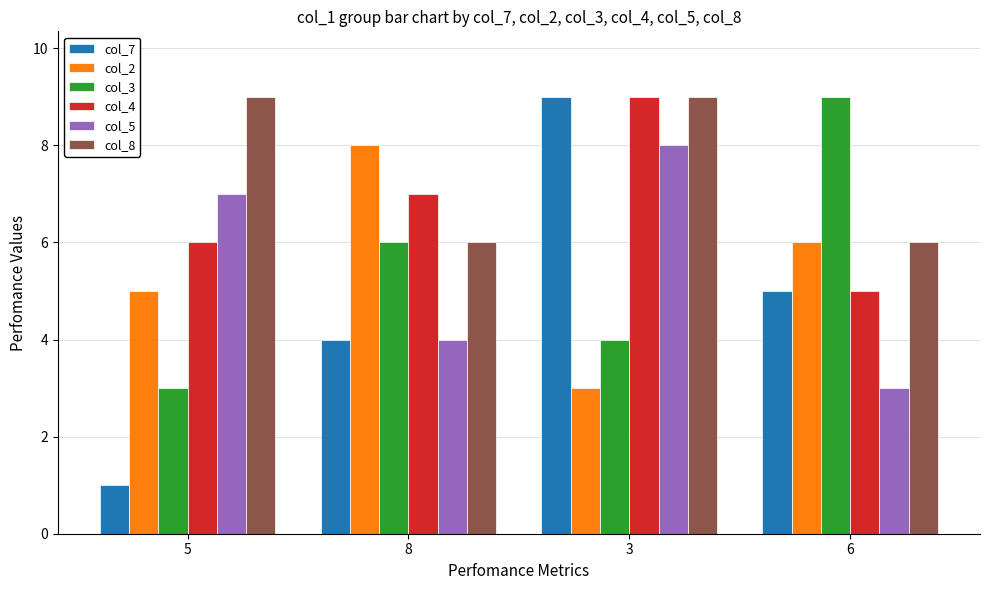

What is the sum of all col_3 values?

22